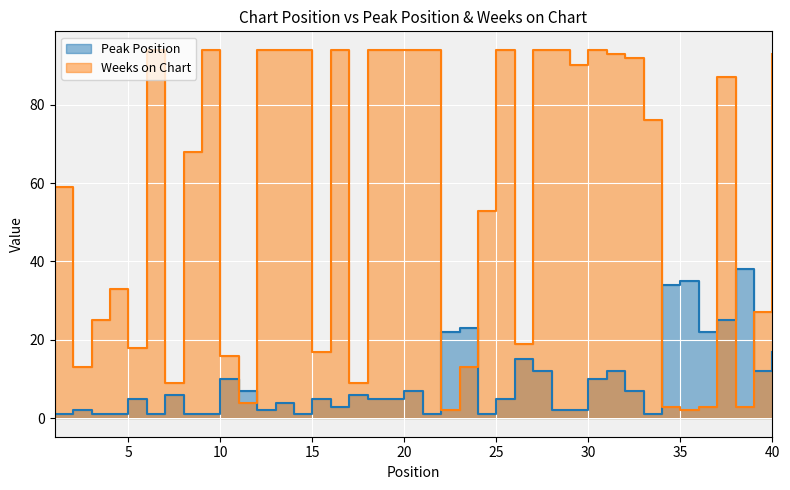

What is the difference between the maximum and minimum values in the Peak Position series?

37